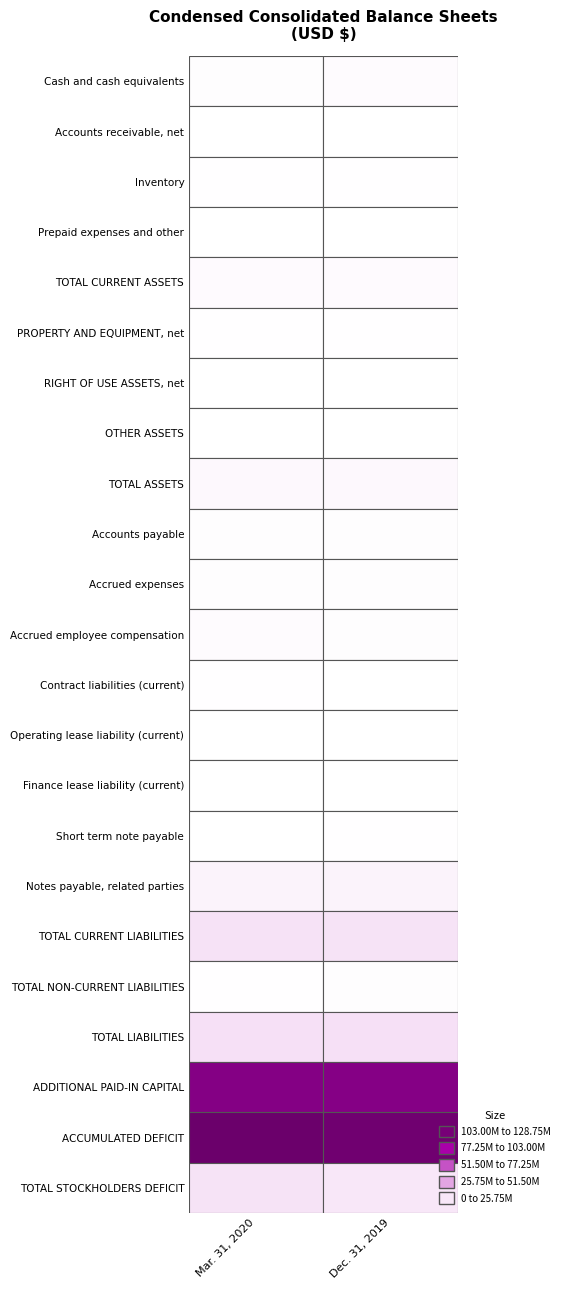

Is the value of Accrued expenses at Accounts receivable, net greater than the value of Operating lease liability (current) at Accounts receivable, net?

Yes